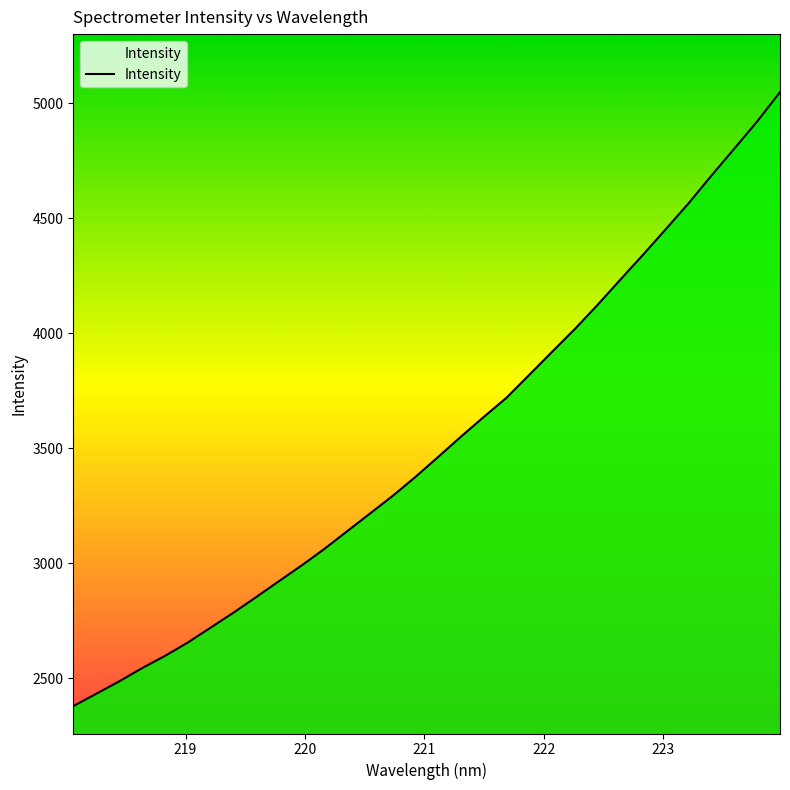

True or false: there are more than 2 points higher than both neighbors.

False